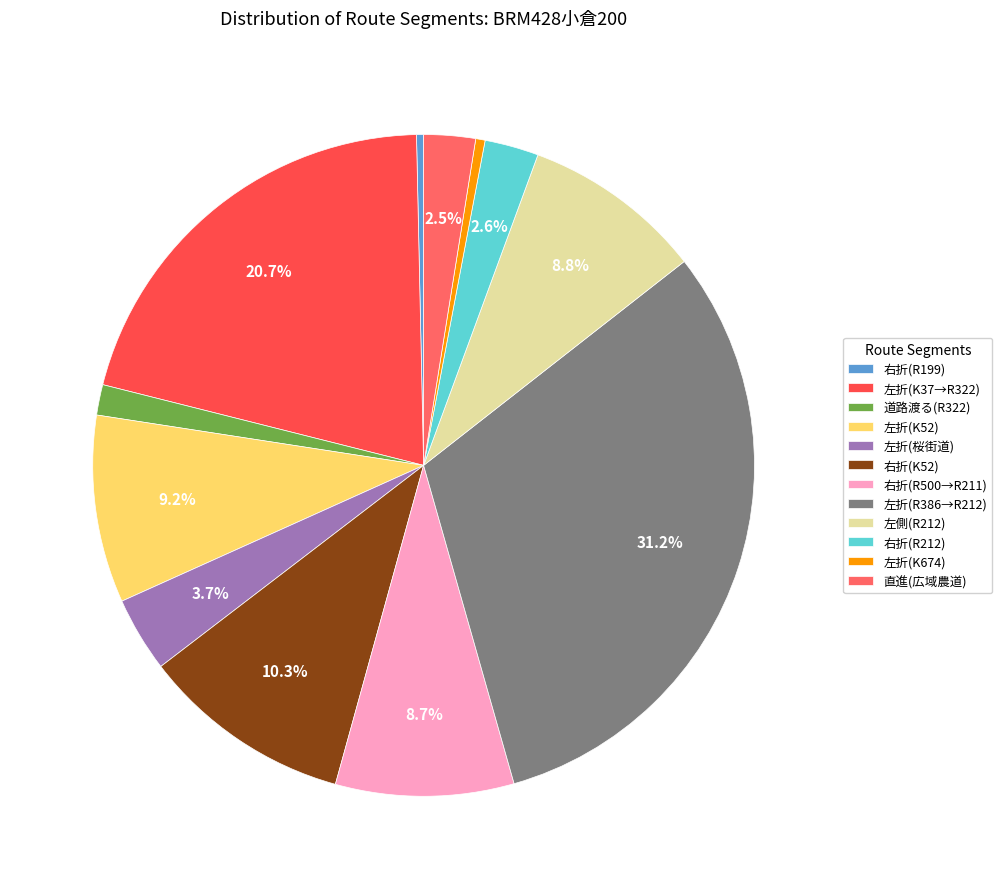

To the nearest percent, what is the difference between the 直進(広域農道) and 左折(K37→R322) slice percentages?

18%